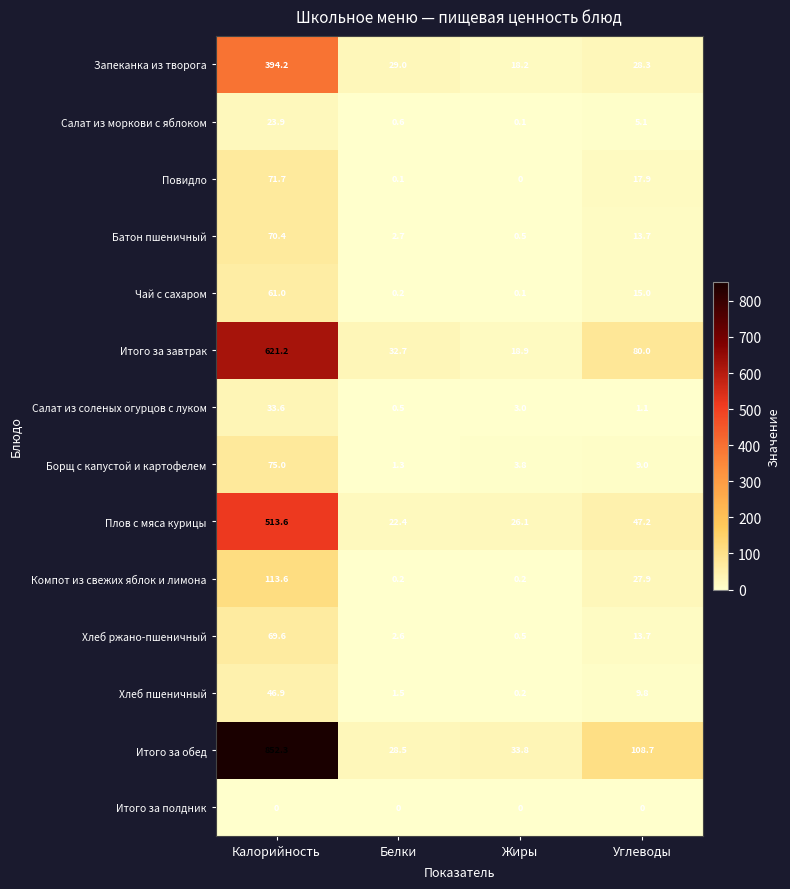

What is the greatest value displayed?

852.3